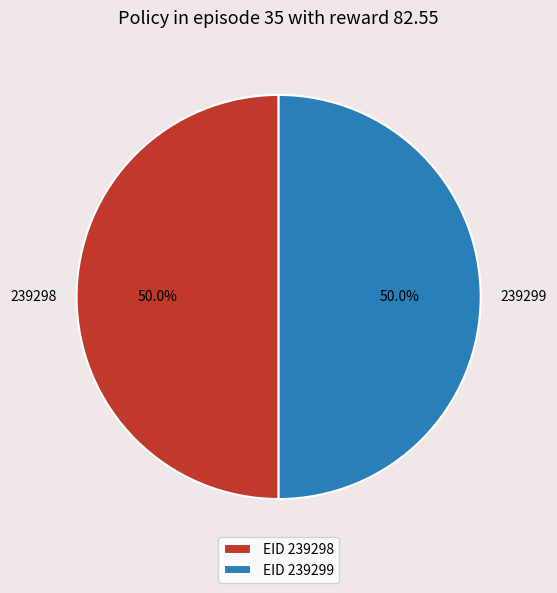

What percentage is the 239299 slice, to the nearest percent?

50%